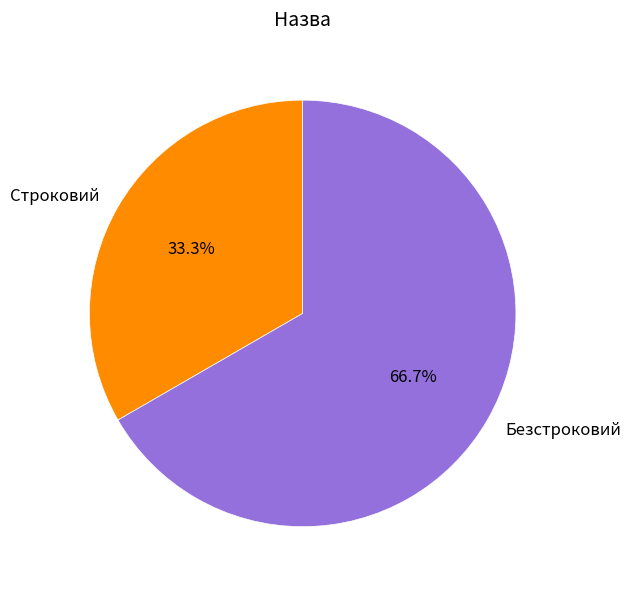

What is the smallest slice in the pie chart?

Строковий